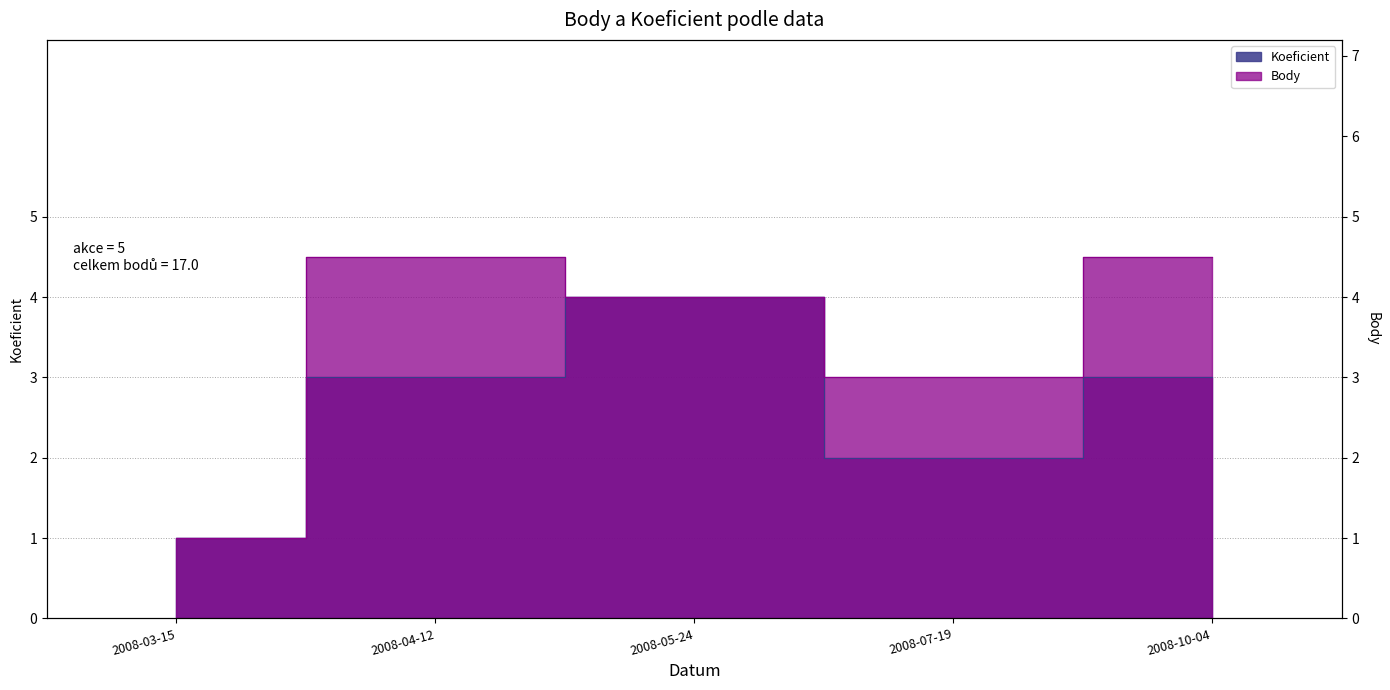

At which label is Koeficient closest to 2?

2008-07-19